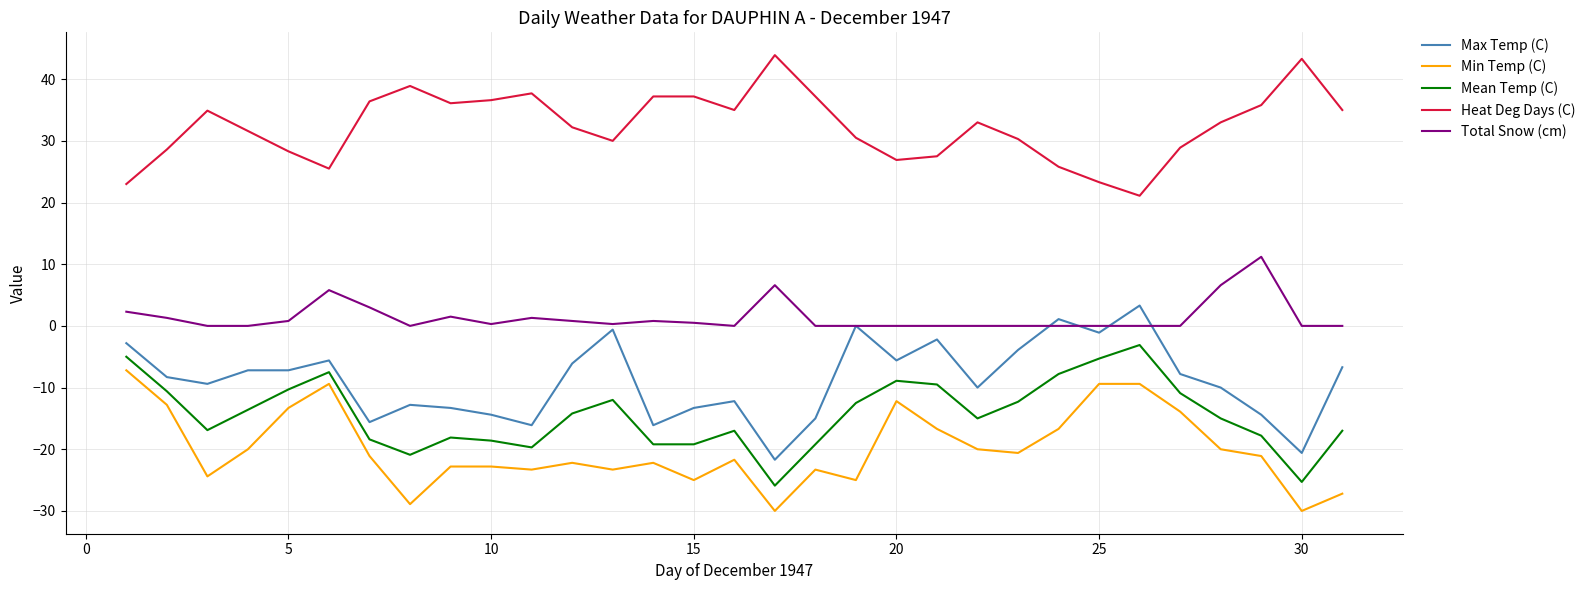

What is the highest value of the Mean Temp (C) series?

-3.1